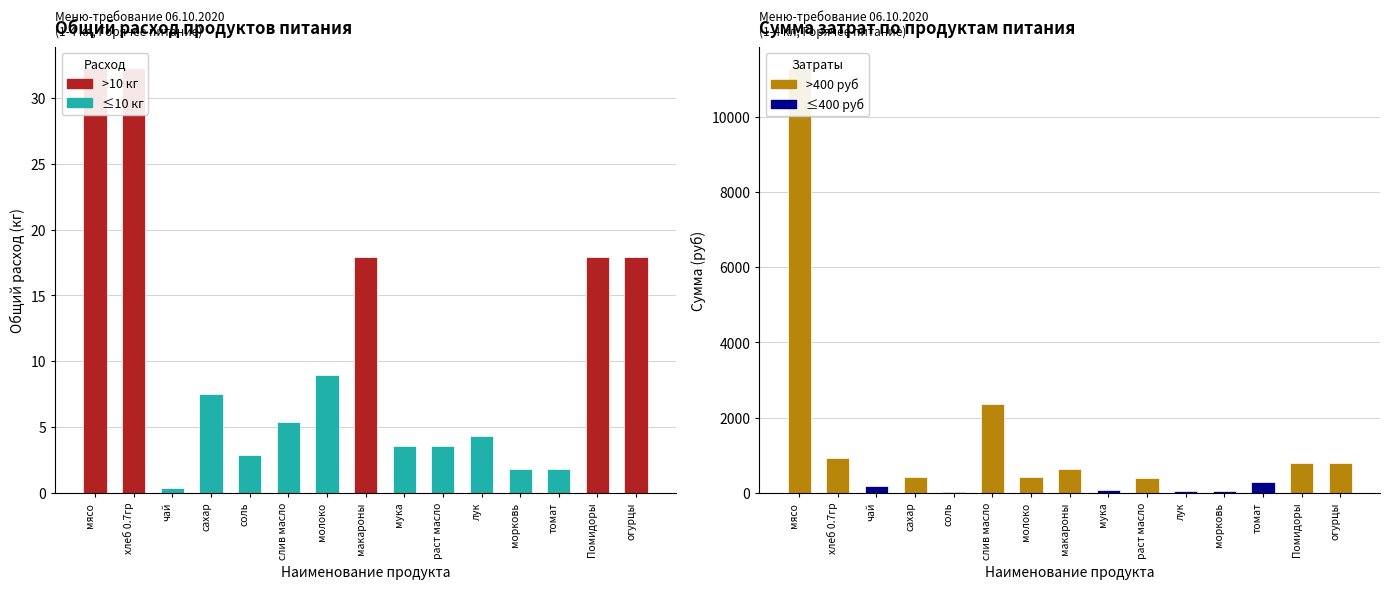

What is the label of the 4th bar from the right?

морковь